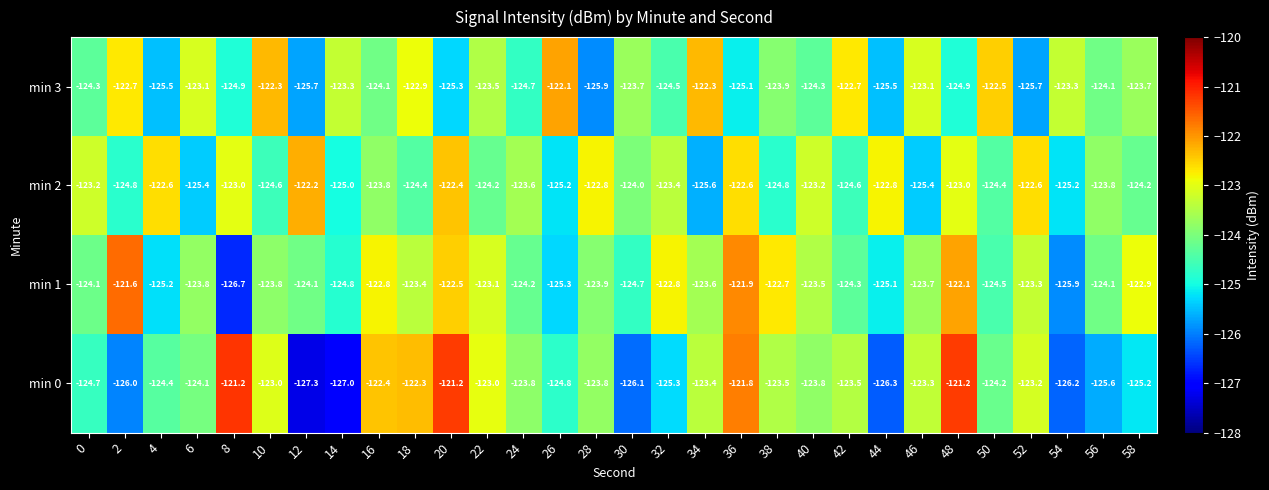

What is the difference between the maximum and minimum values in the min 0 series?

6.1